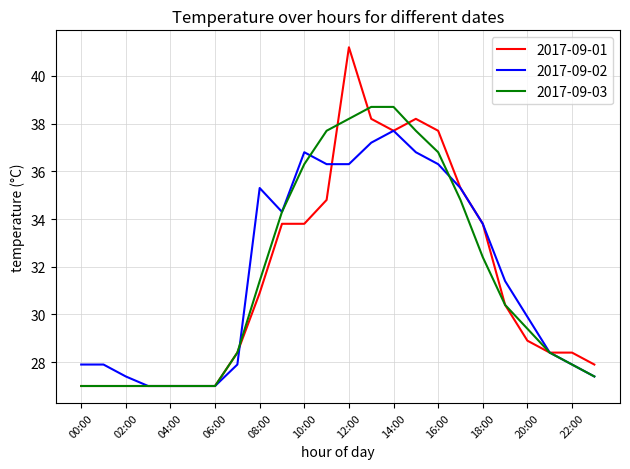

What is the smallest value displayed?

27.0